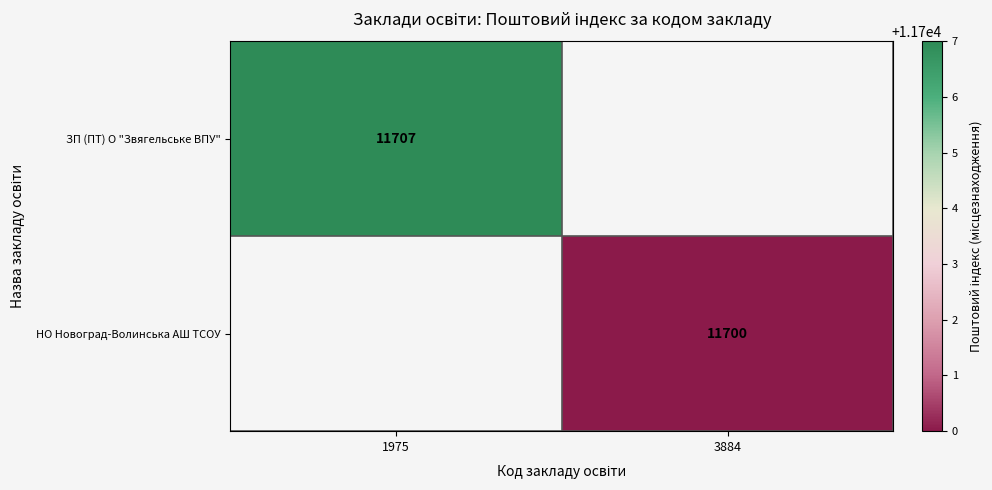

The value of ЗП (ПТ) О "Звягельське ВПУ" at 1975 is 11707. True or false?

True